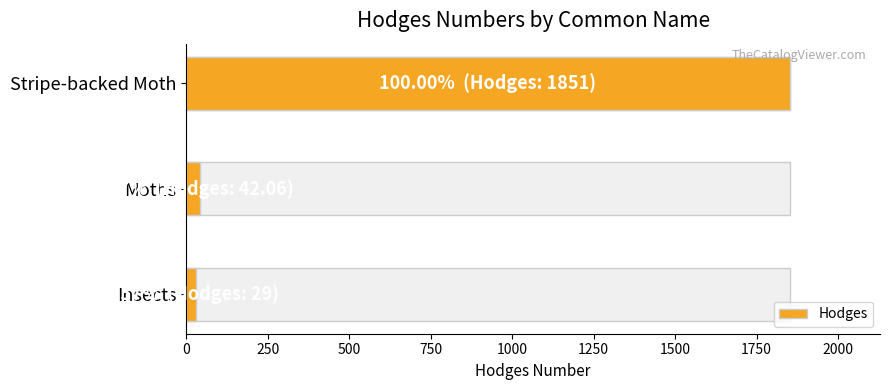

What is the sum of all values?

1922.1